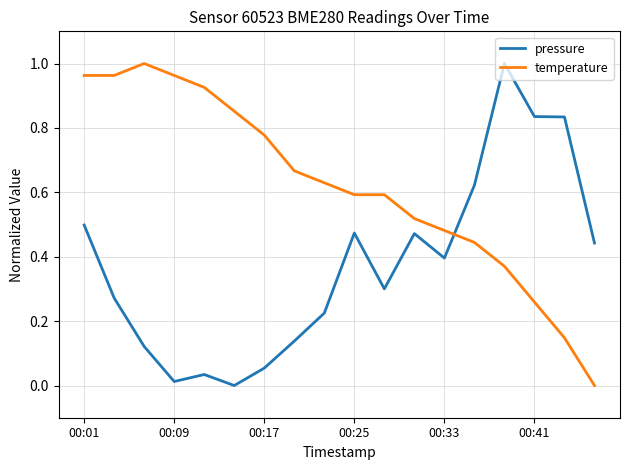

After their last crossing, which series has the higher values: temperature or pressure?

pressure